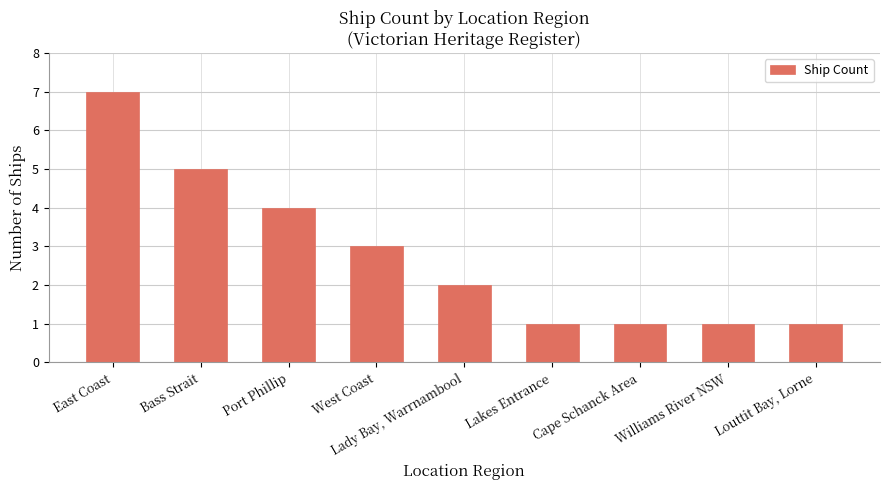

True or false: the data shows 7 at Port Phillip.

False